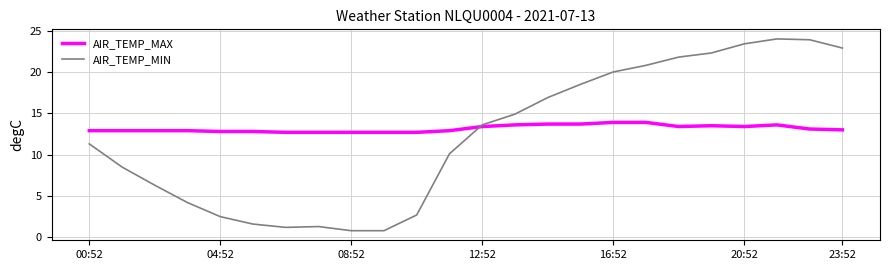

What is the maximum value for AIR_TEMP_MAX?

13.9